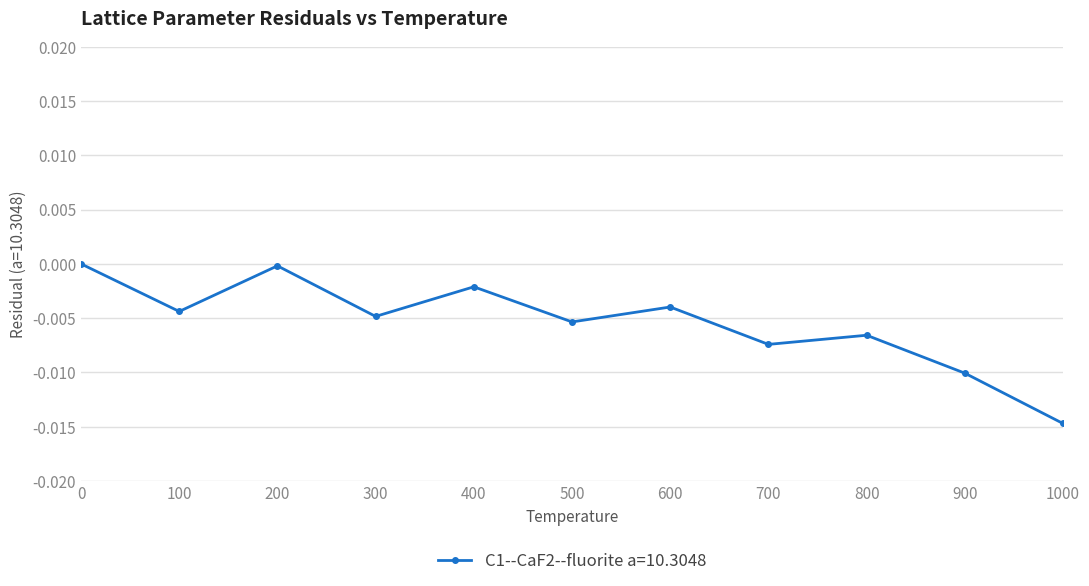

How many negative values are there?

10